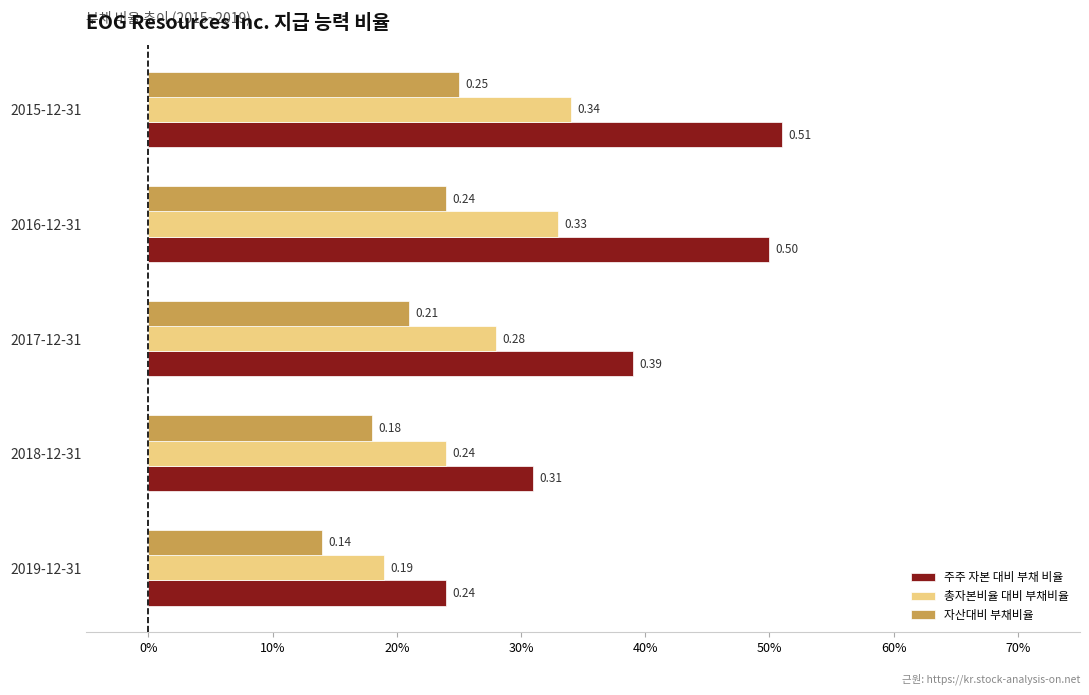

What are all the series names shown in the legend?

주주 자본 대비 부채 비율, 총자본비율 대비 부채비율, 자산대비 부채비율